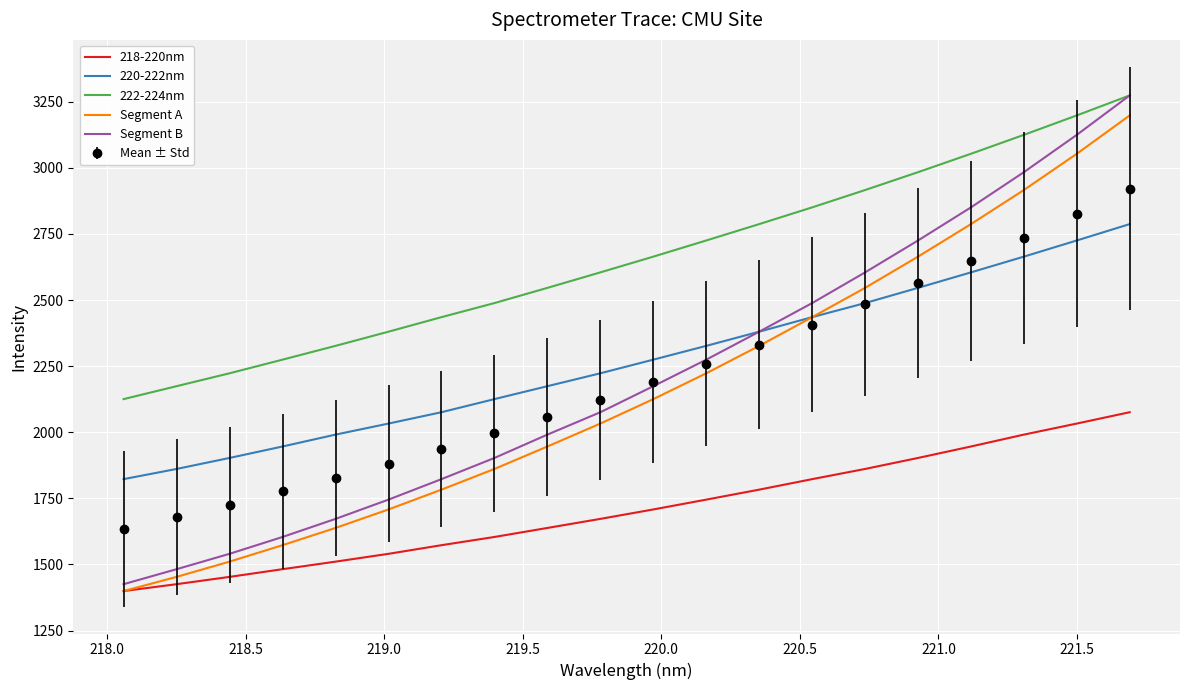

What is the greatest value displayed?

3273.7